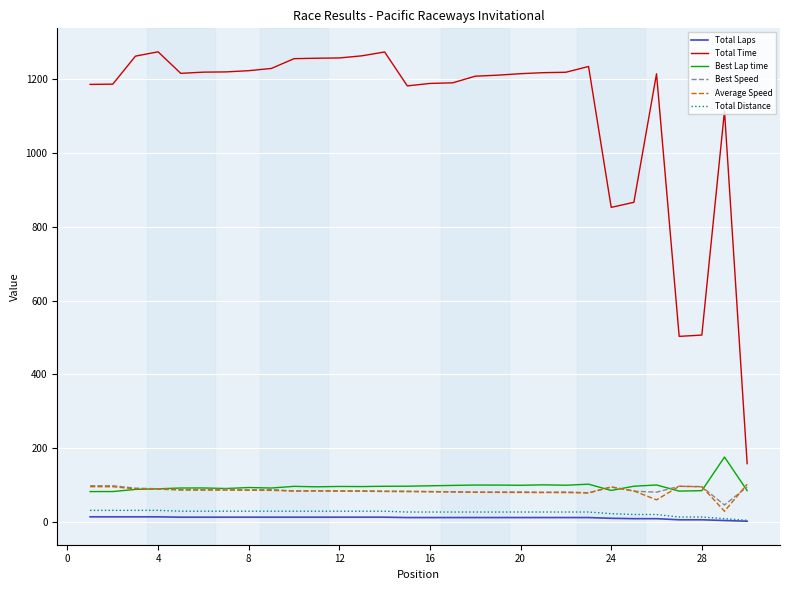

Which series has the largest range (max minus min)?

Total Time